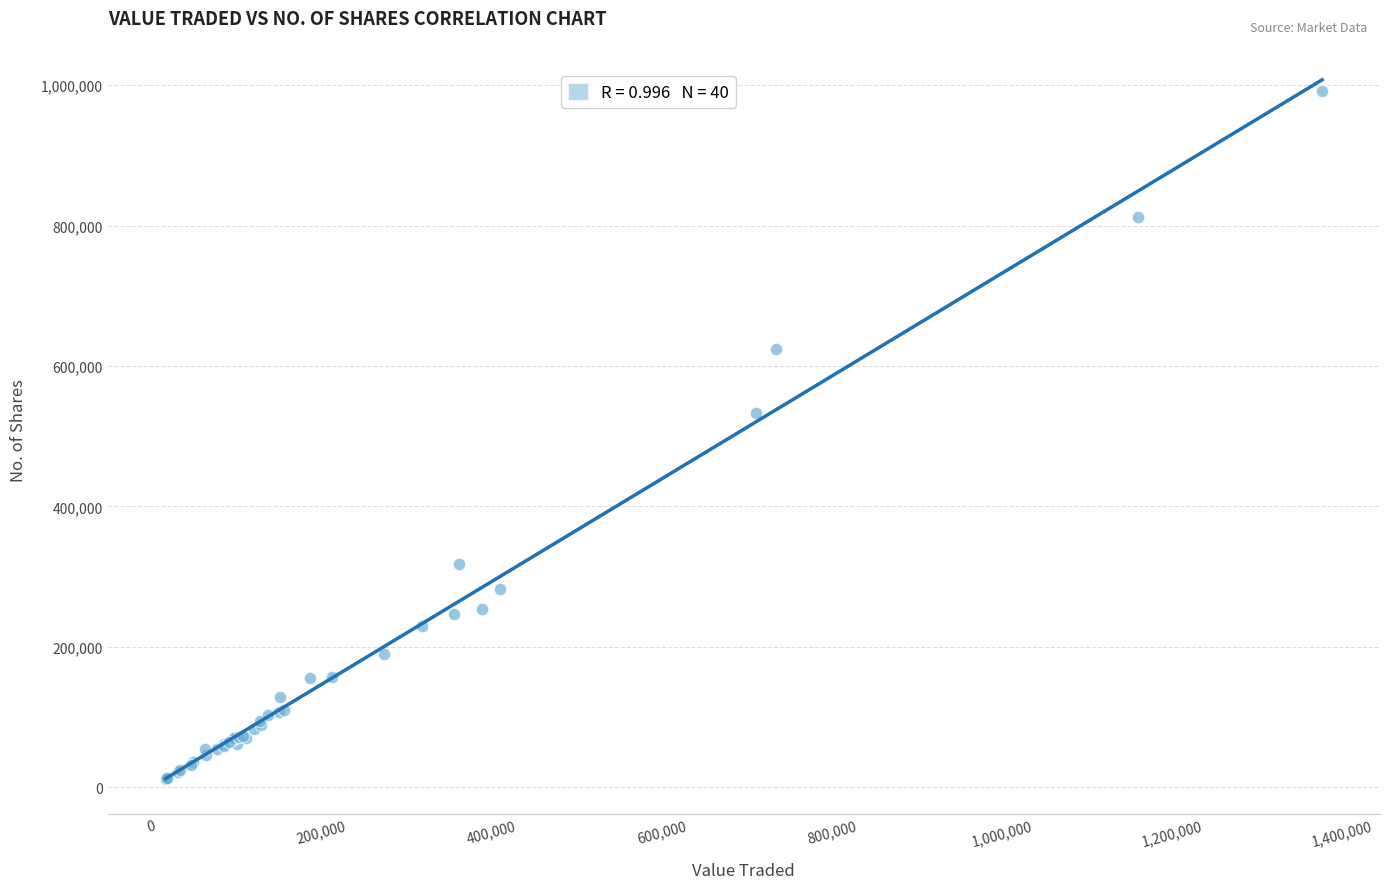

What Y value in the scatter plot is closest to 502285?

533513